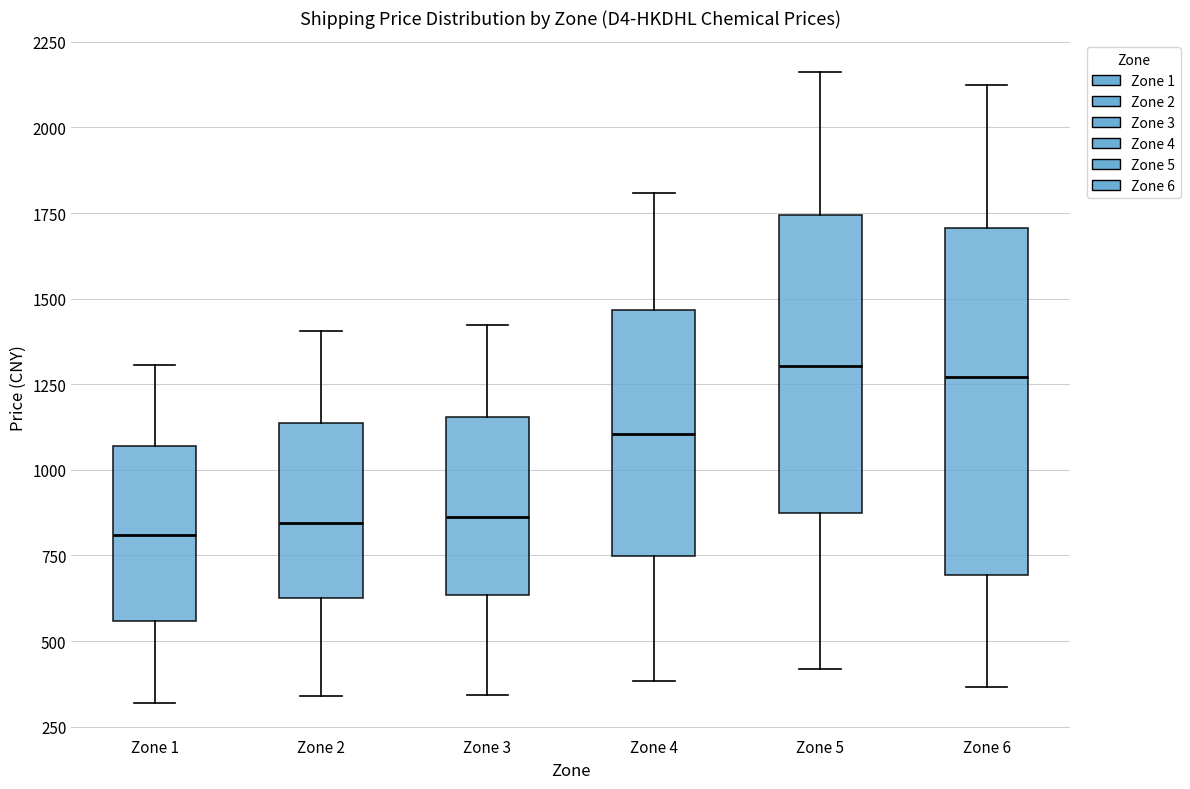

Where does the median line of the box for Zone 5 sit on the y-axis? The values are not printed on the chart, so give them approximately, as read against the axis.

1300